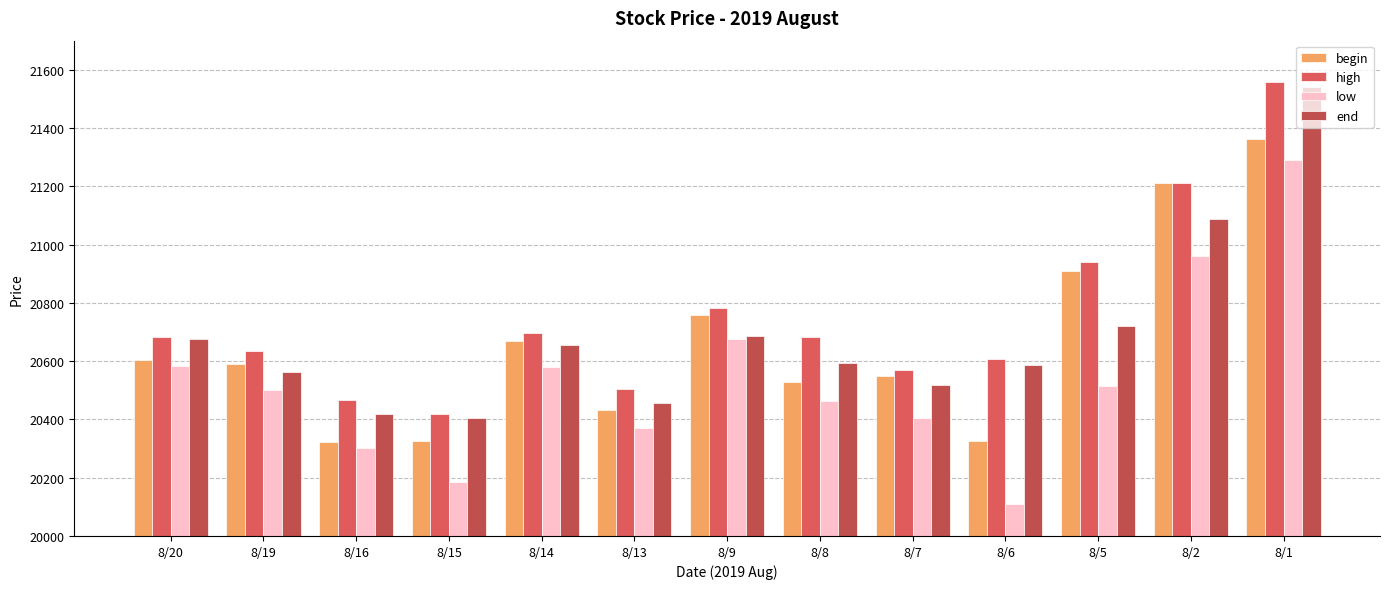

Rank the categories by high value from lowest to highest.

8/15, 8/16, 8/13, 8/7, 8/6, 8/19, 8/8, 8/20, 8/14, 8/9, 8/5, 8/2, 8/1